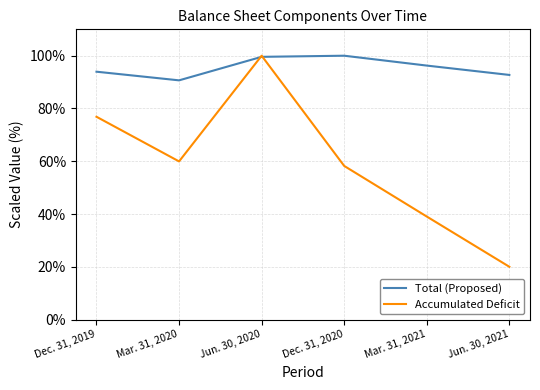

At Dec. 31, 2020, list the series in order from largest to smallest.

Total (Proposed), Accumulated Deficit